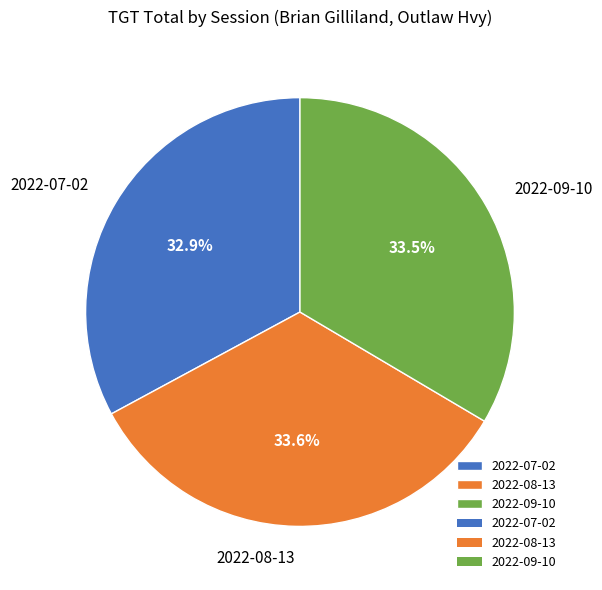

Between 2022-08-13 and 2022-07-02, which is larger?

2022-08-13